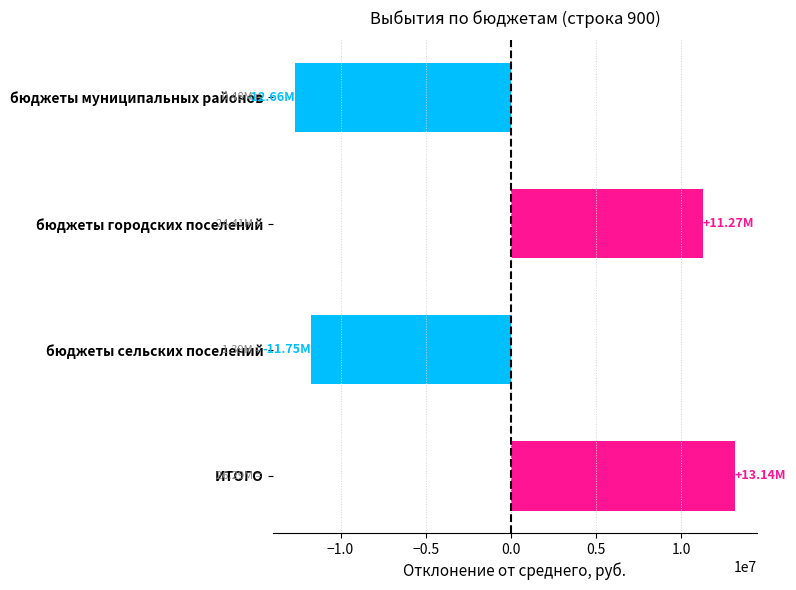

How many data points are less than 11270450?

2